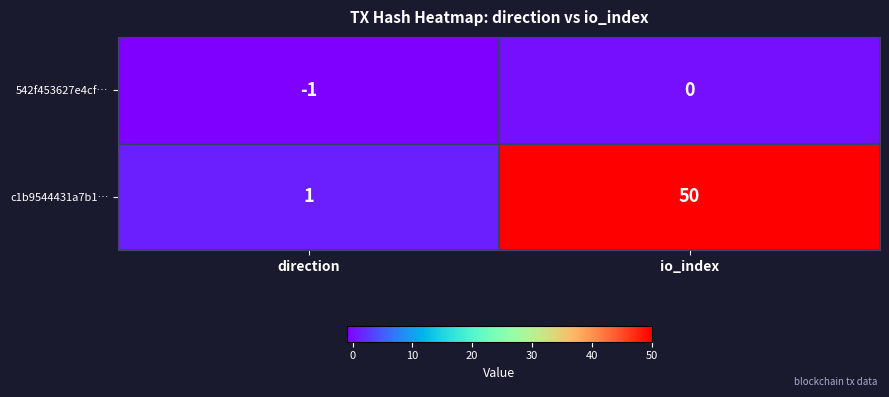

What is the sum of the c1b9544431a7b1… values at direction and io_index?

51